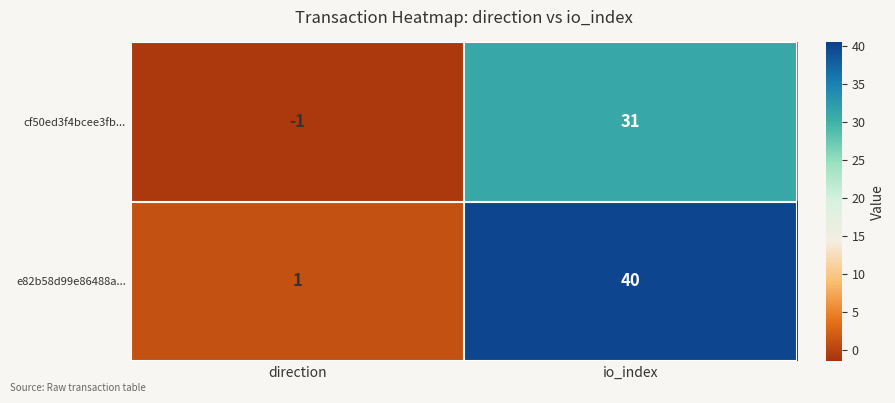

How many distinct data groups are displayed?

2